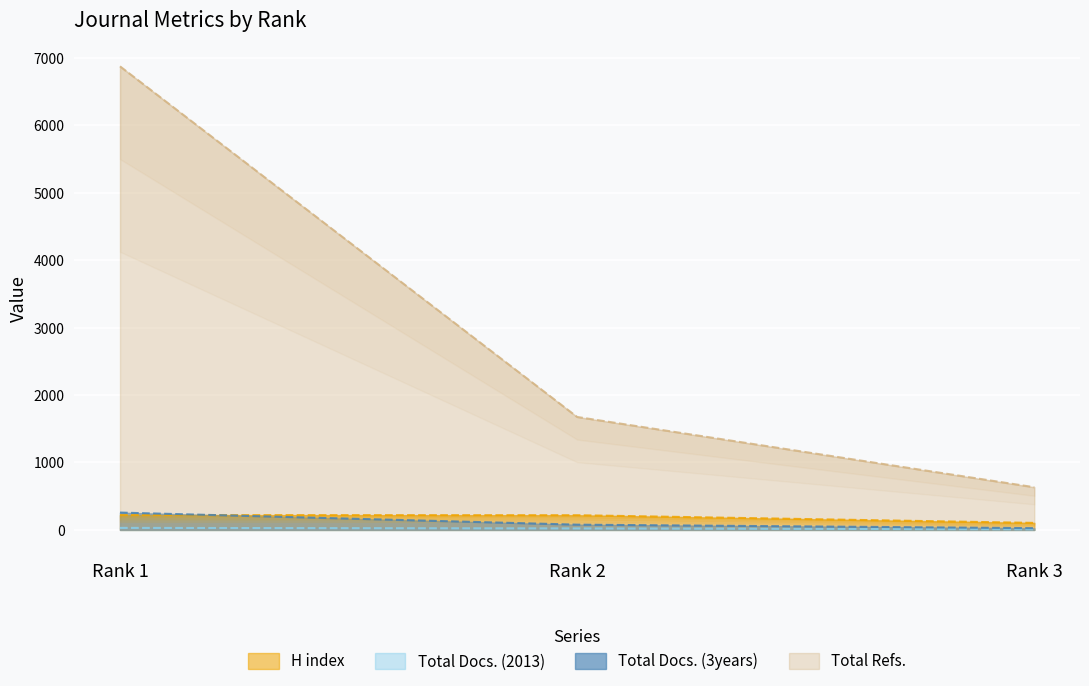

At which label does H index reach its peak?

Rank 1